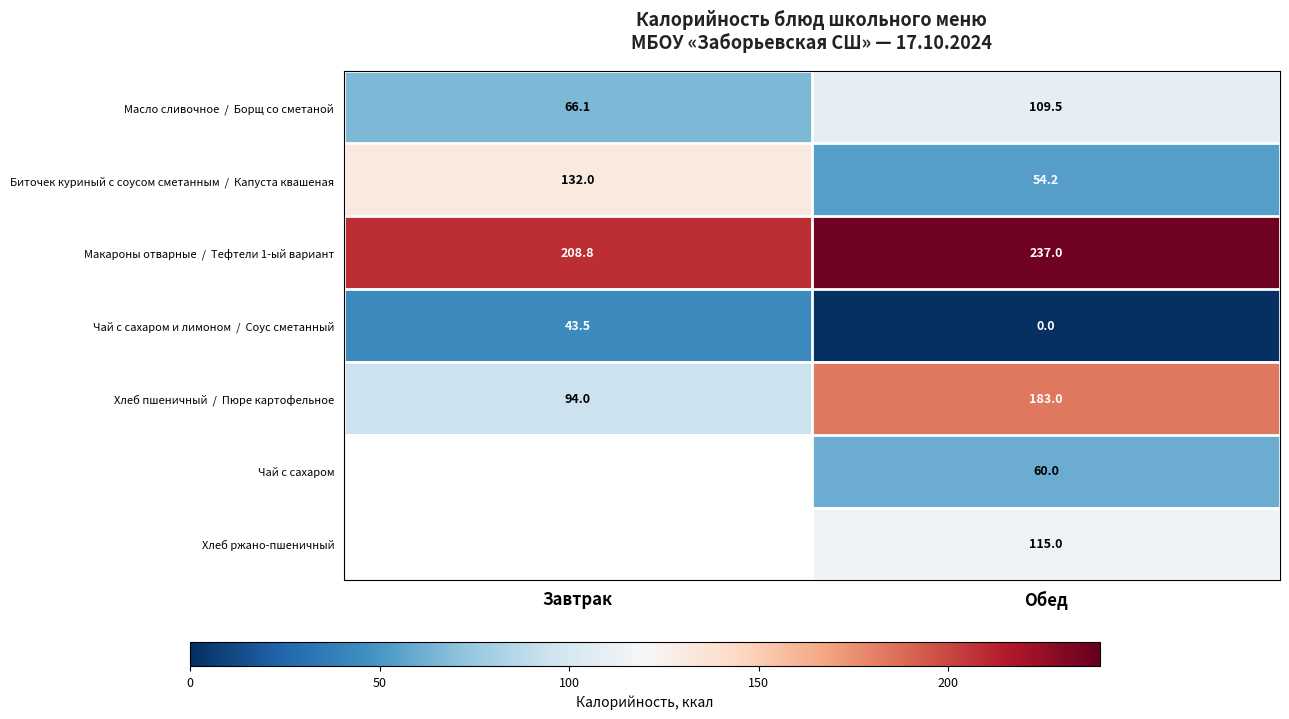

What is the difference between the highest and lowest values at Обед?

237.0